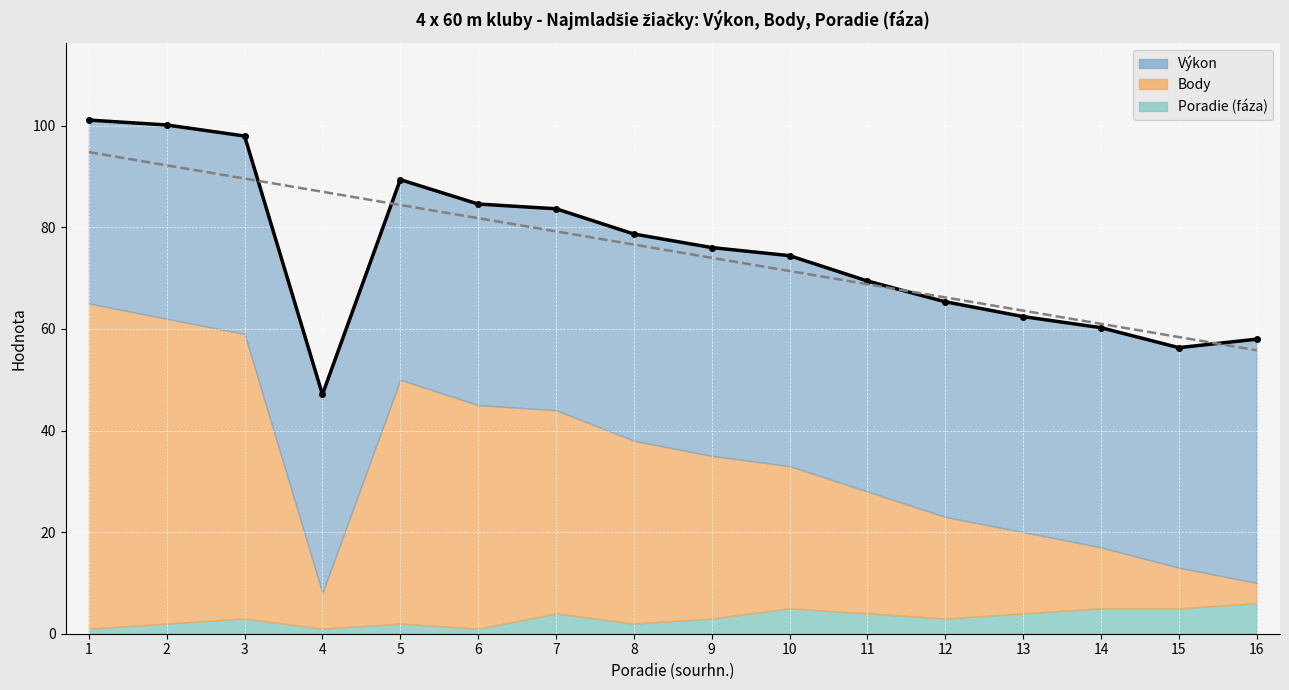

What is the difference between the maximum and minimum values in the Body series?

60.0